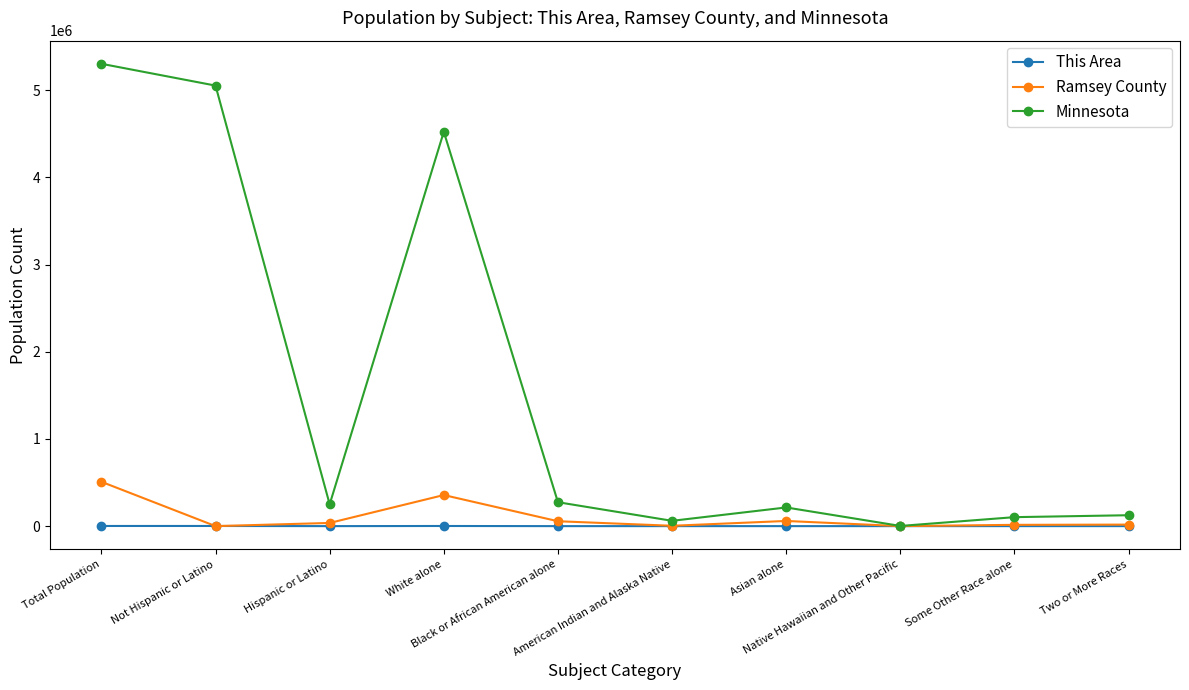

What is the average value of the Ramsey County series?

105392